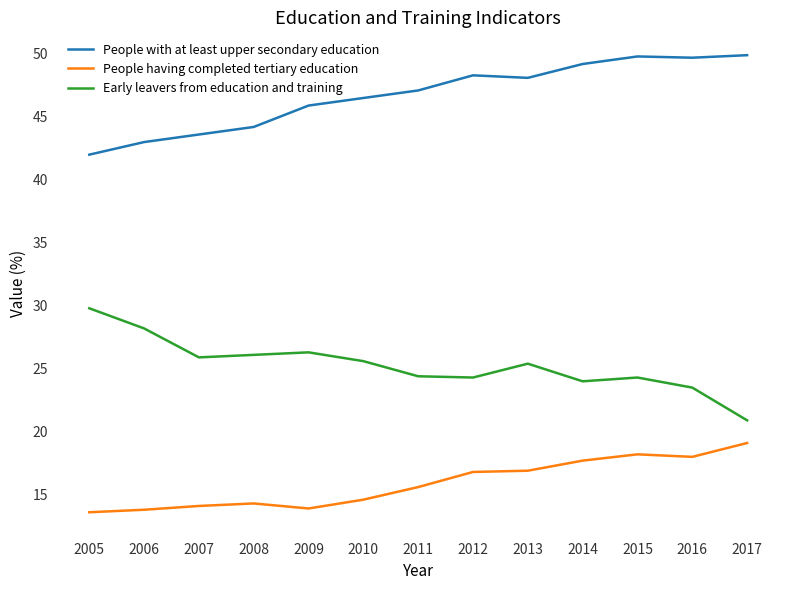

Rank the series at 2009 from lowest to highest value.

People having completed tertiary education, Early leavers from education and training, People with at least upper secondary education